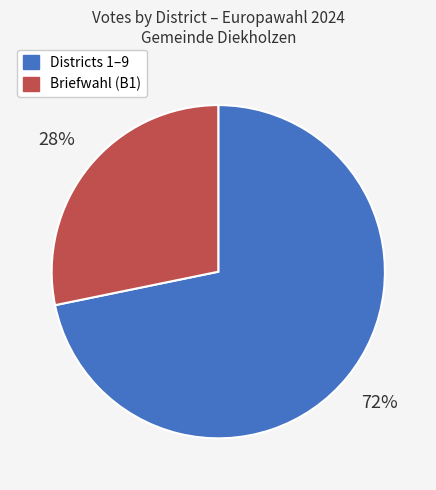

How many slices are in this pie chart?

2